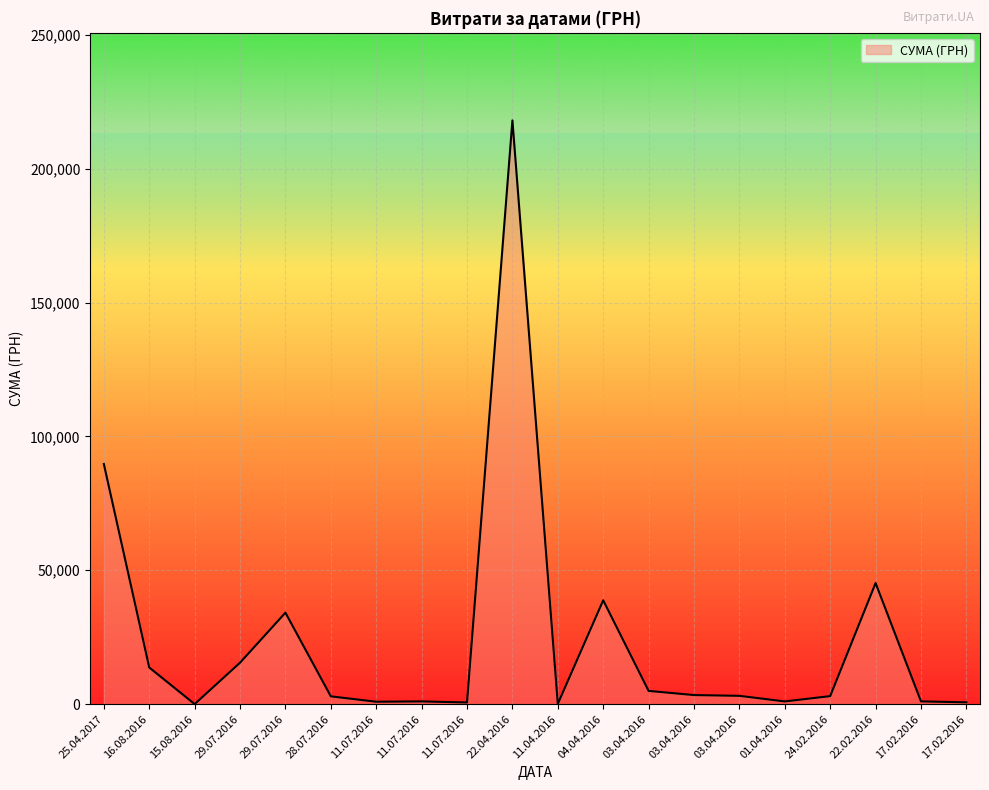

How many points are lower than both their immediate neighbors (excluding endpoints)?

5